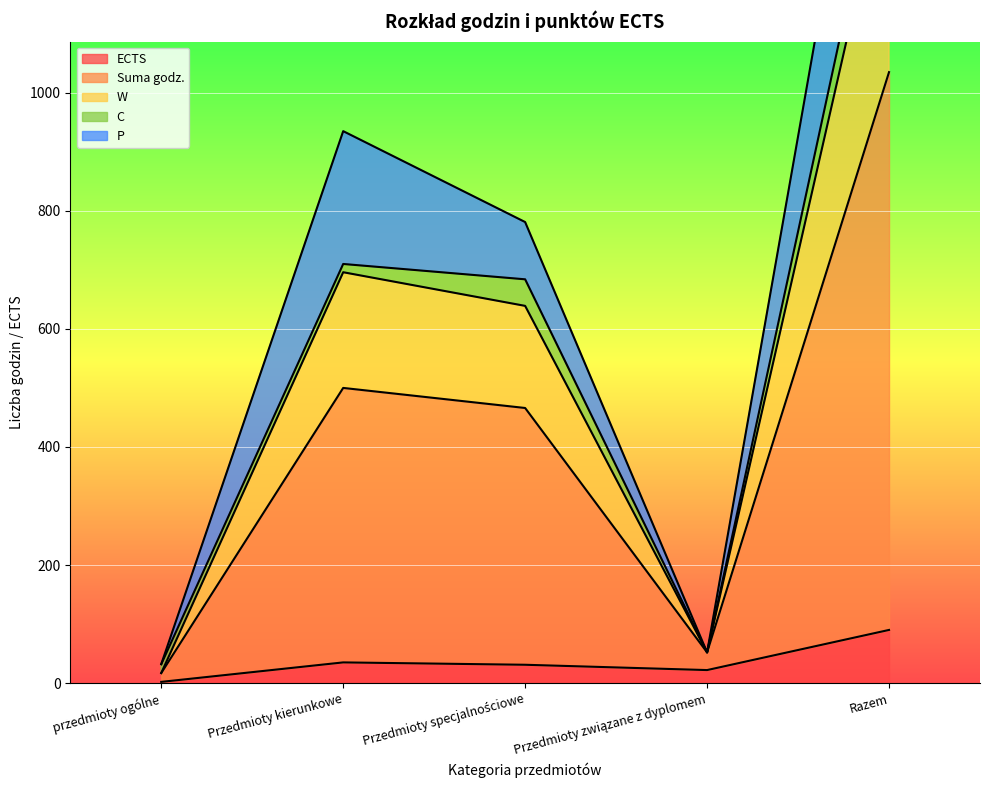

At which label does W reach its minimum?

przedmioty ogólne